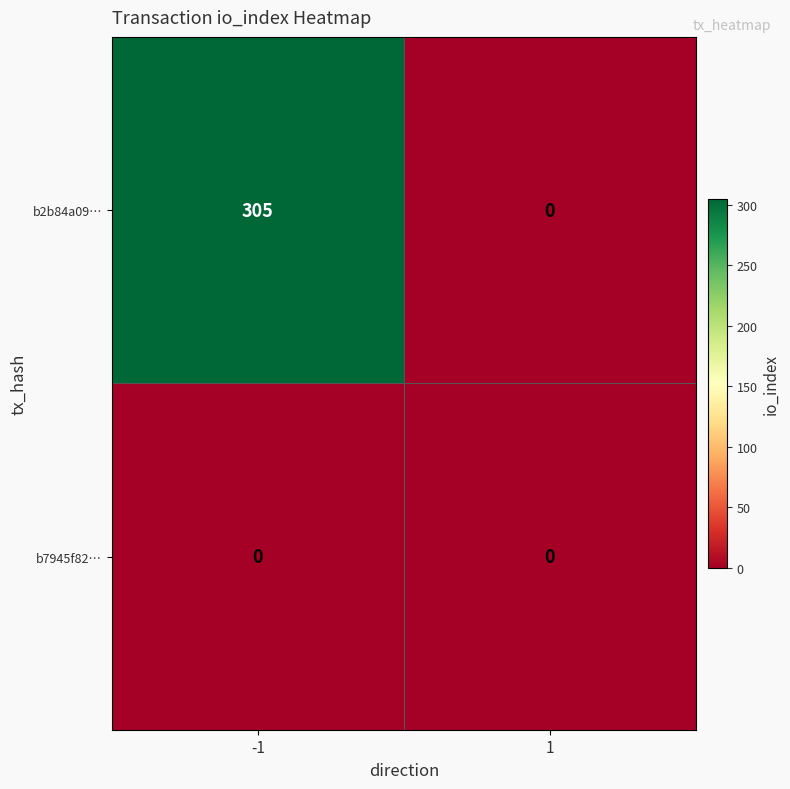

How many data points does each series have?

2